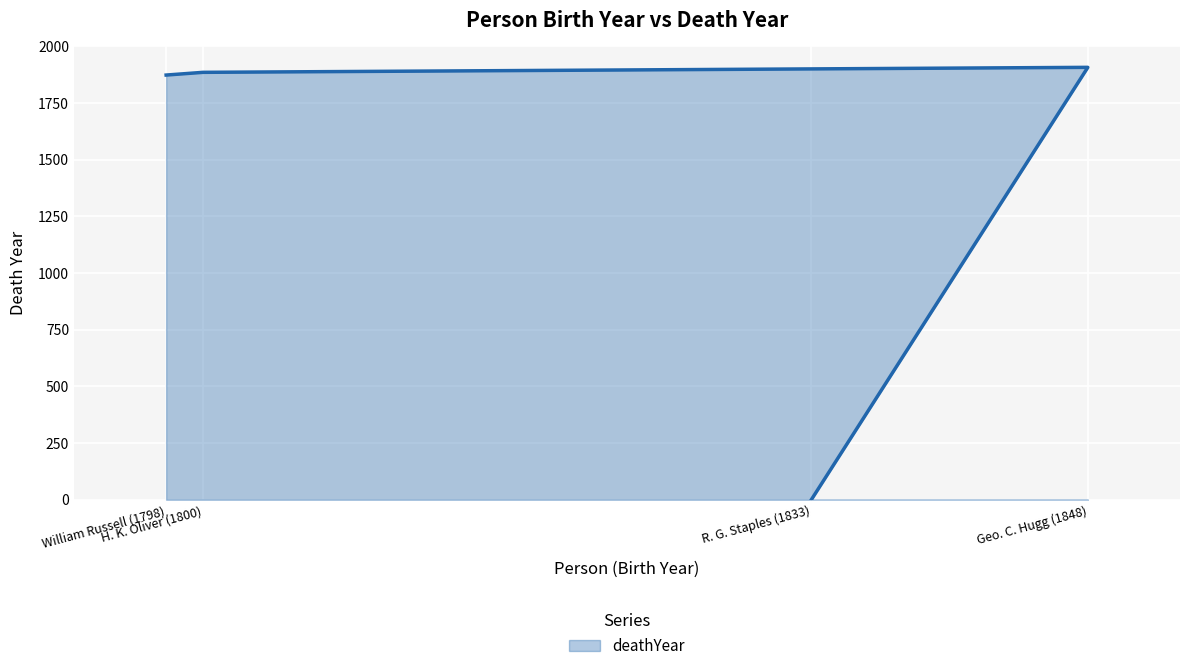

How many data points does each series have?

4